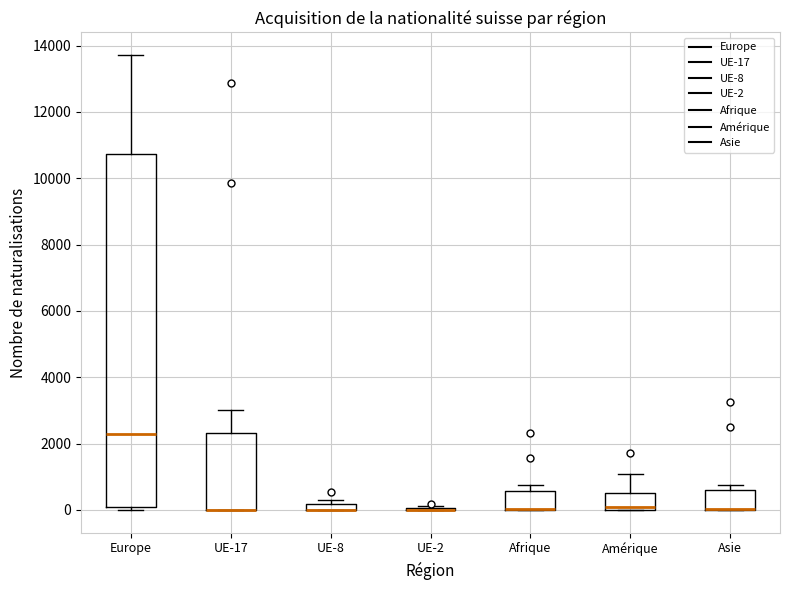

Where is the lower edge of the box for Asie on the y-axis? The values are not printed on the chart, so give them approximately, as read against the axis.

0